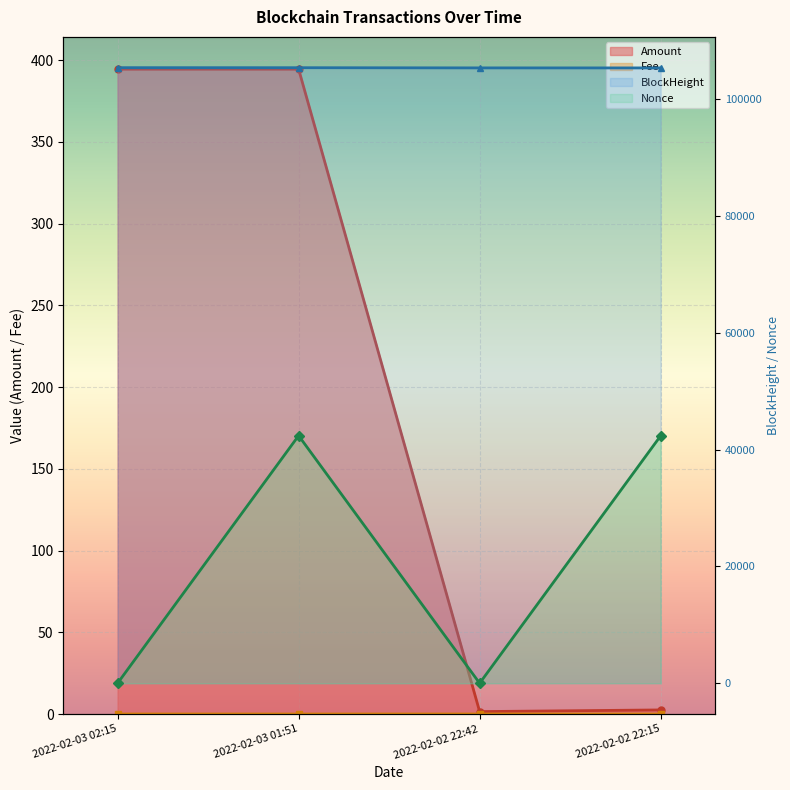

How many interior local peaks does the Amount series have?

1